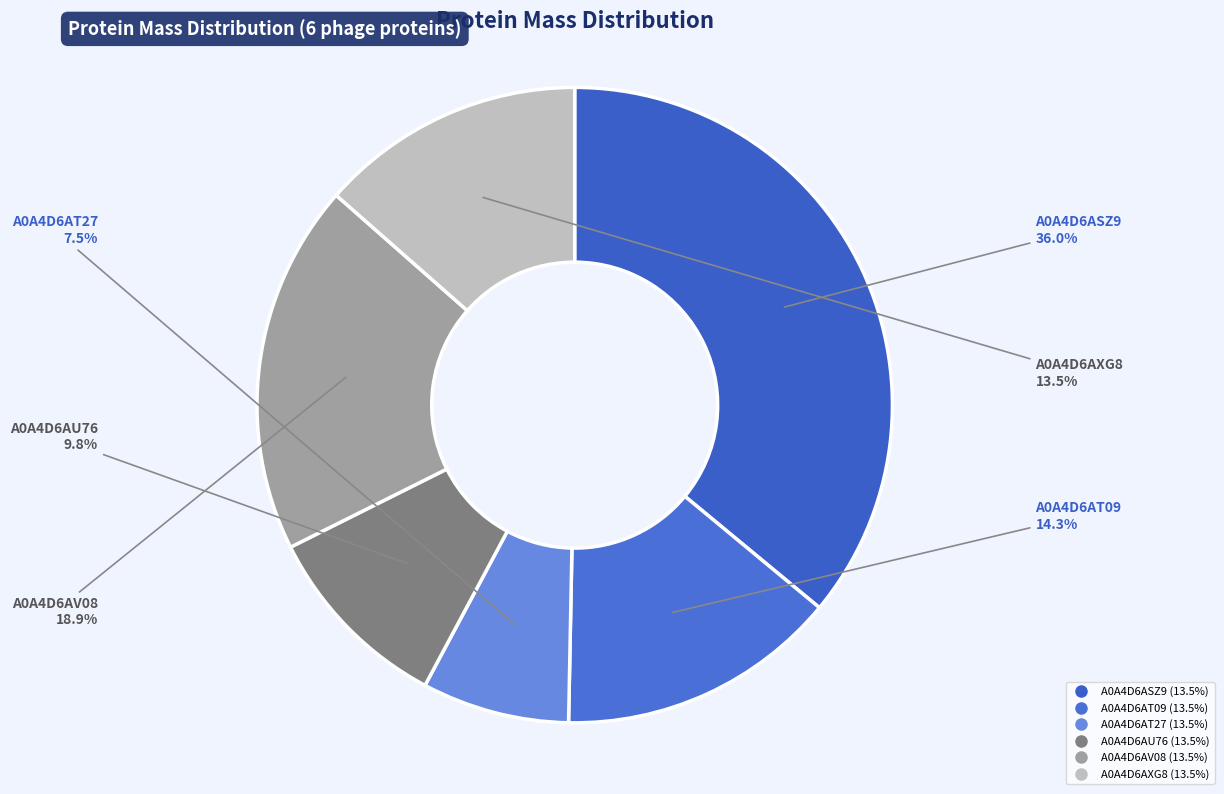

Is there a majority slice in this chart?

No